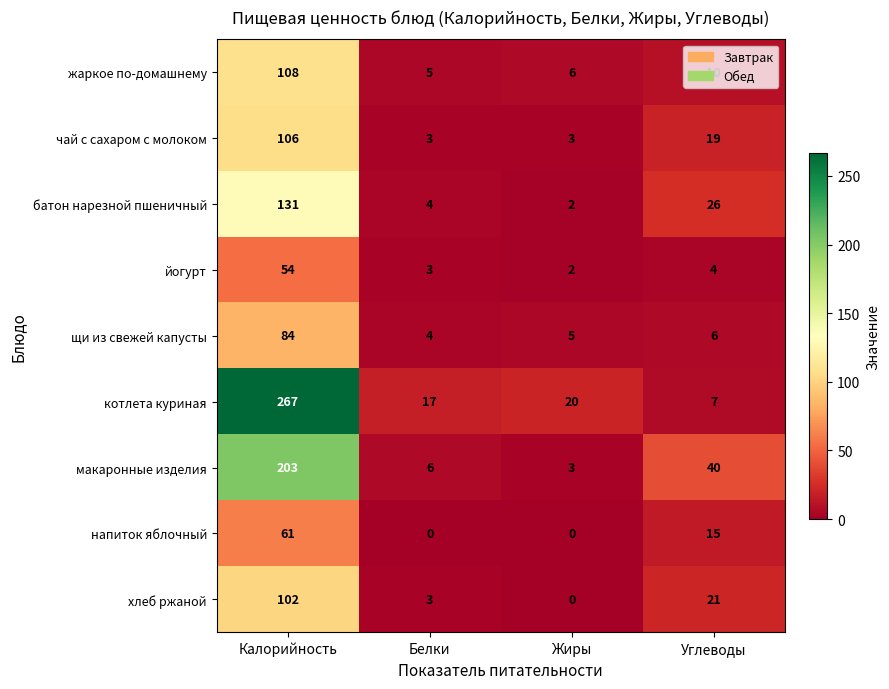

Where is чай с сахаром с молоком nearest to the value 54?

Углеводы